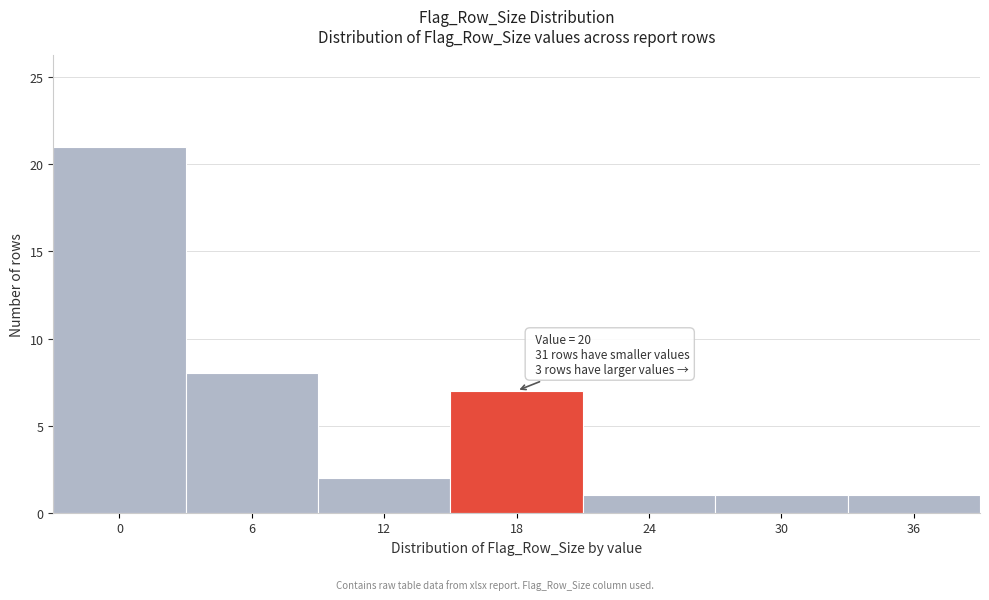

Reading right to left, extract all data points from this chart.

36=1	30=1	24=1	18=7	12=2	6=8	0=21